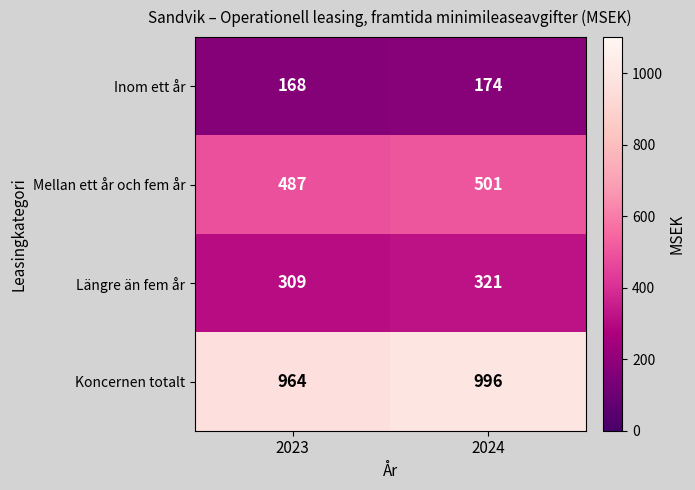

What is the sum of all Inom ett år values?

342